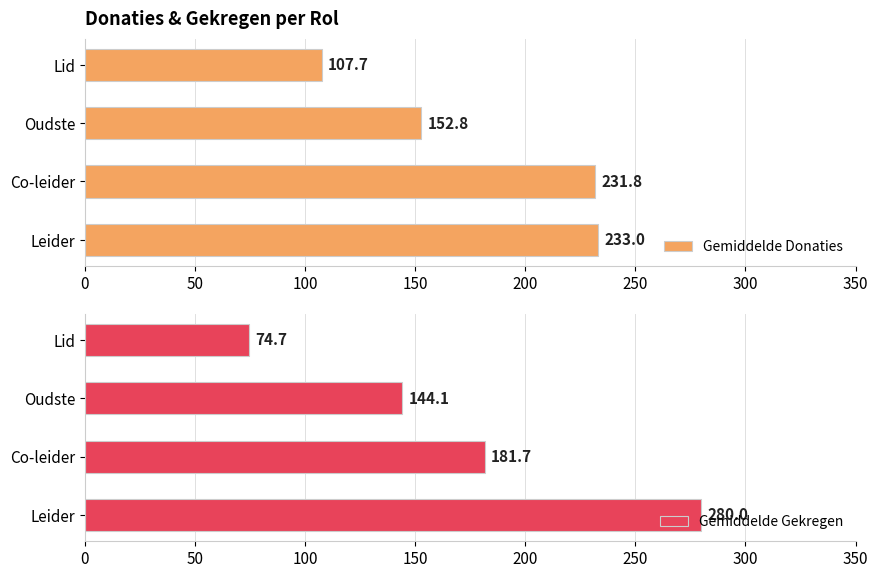

What is the difference between the Gemiddelde Donaties values at Lid and Leider?

125.3